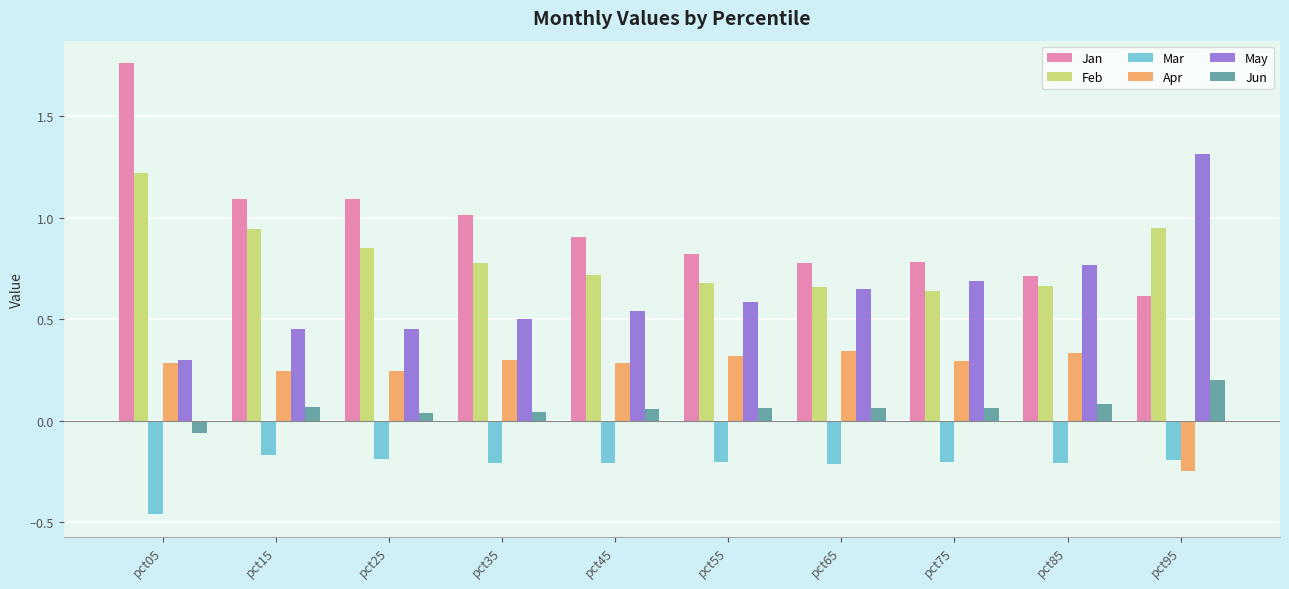

Rank the series at pct45 from lowest to highest value.

Mar, Jun, Apr, May, Feb, Jan